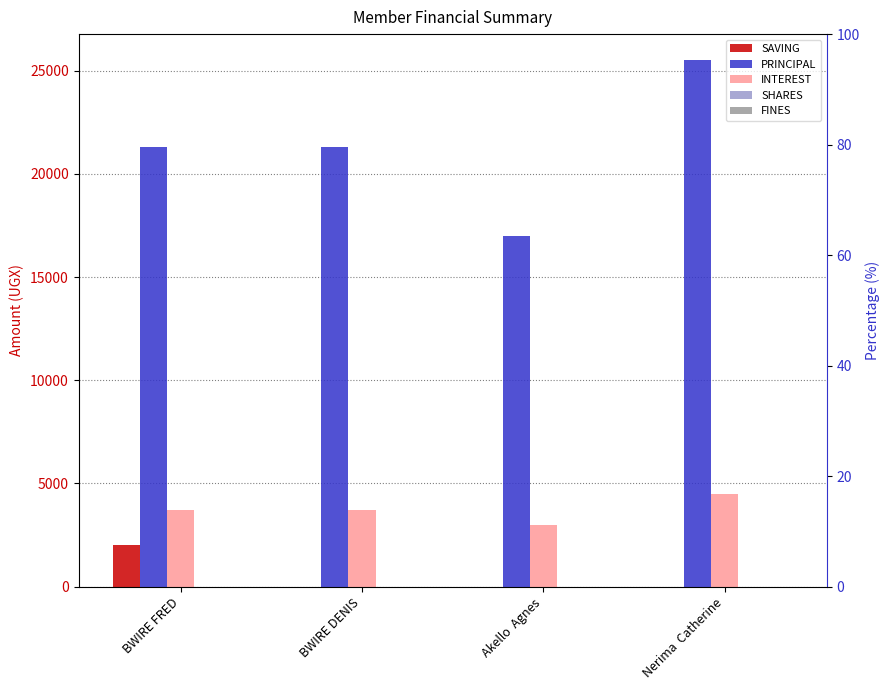

Reading left to right, what are all the values shown in this chart?

SAVING: BWIRE FRED=2000	BWIRE DENIS=0	Akello  Agnes=0	Nerima  Catherine=0
PRINCIPAL: BWIRE FRED=21300	BWIRE DENIS=21300	Akello  Agnes=17000	Nerima  Catherine=25500
INTEREST: BWIRE FRED=3700	BWIRE DENIS=3700	Akello  Agnes=3000	Nerima  Catherine=4500
SHARES: BWIRE FRED=0	BWIRE DENIS=0	Akello  Agnes=0	Nerima  Catherine=0
FINES: BWIRE FRED=0	BWIRE DENIS=0	Akello  Agnes=0	Nerima  Catherine=0